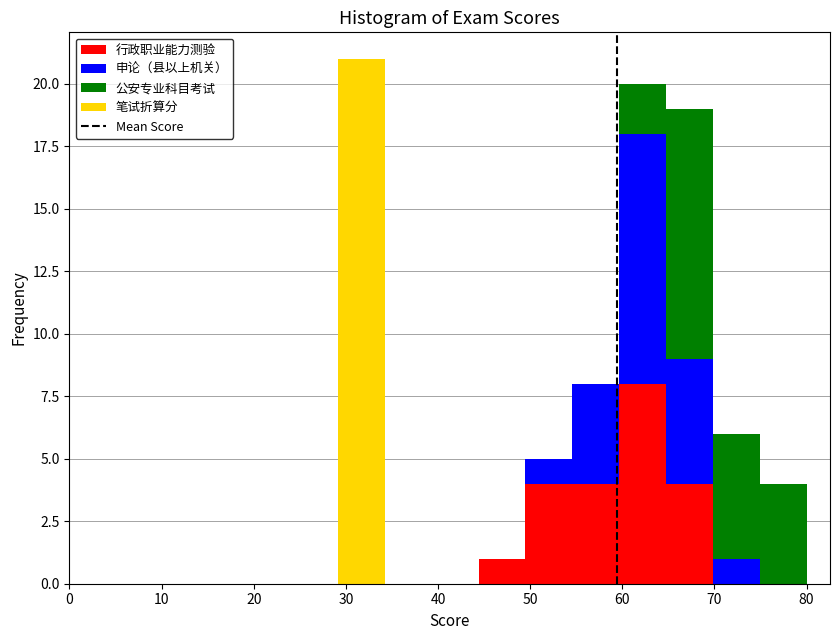

Which range on the x-axis has the tallest stacked bar (by total height)?

29 to 34